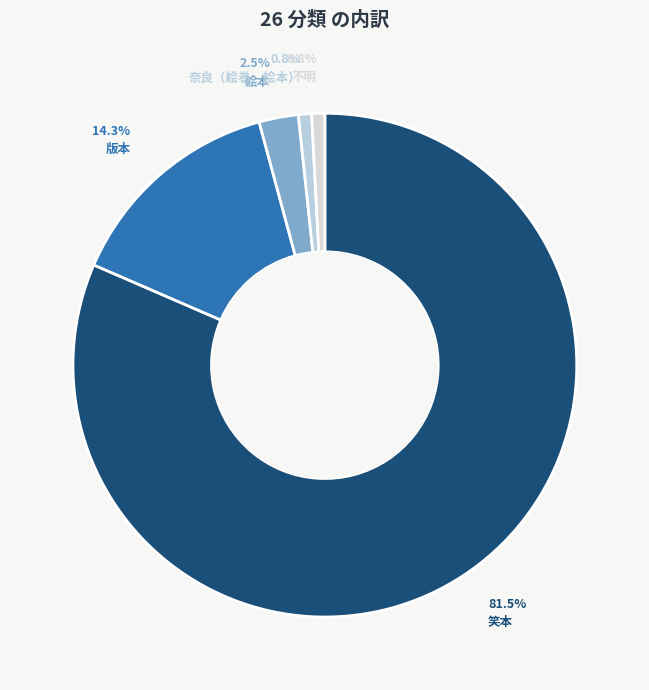

To the nearest percent, what percentage of the pie is 奈良（絵巻、絵本）?

1%